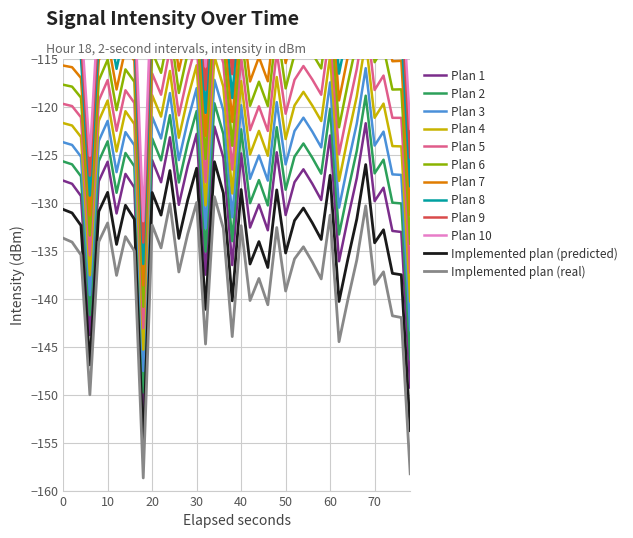

How many interior local peaks (higher than both neighbors) does the data have?

13